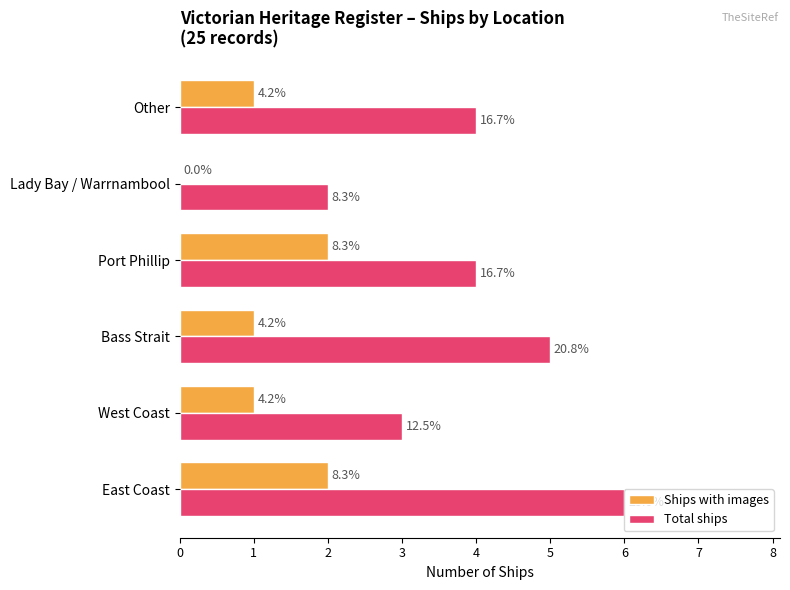

What are all the series names shown in the legend?

Ships with images, Total ships